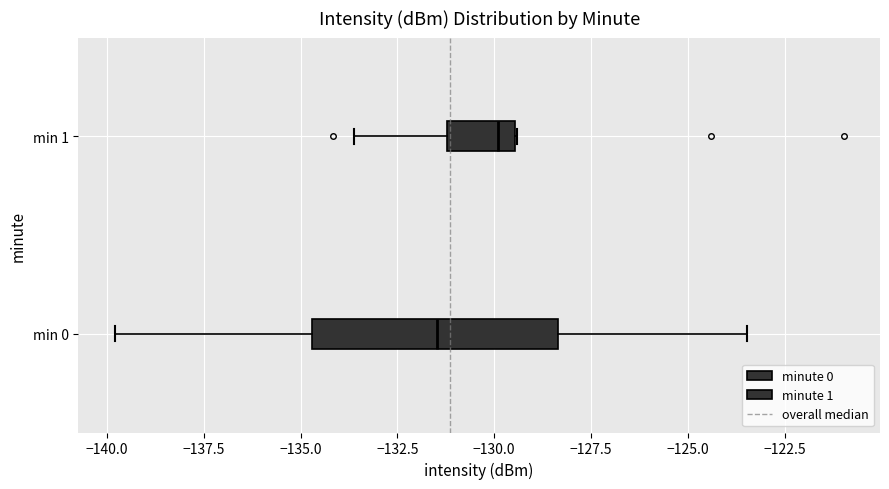

Where does the left whisker of the box for min 0 end on the x-axis? The values are not printed on the chart, so give them approximately, as read against the axis.

-140.0